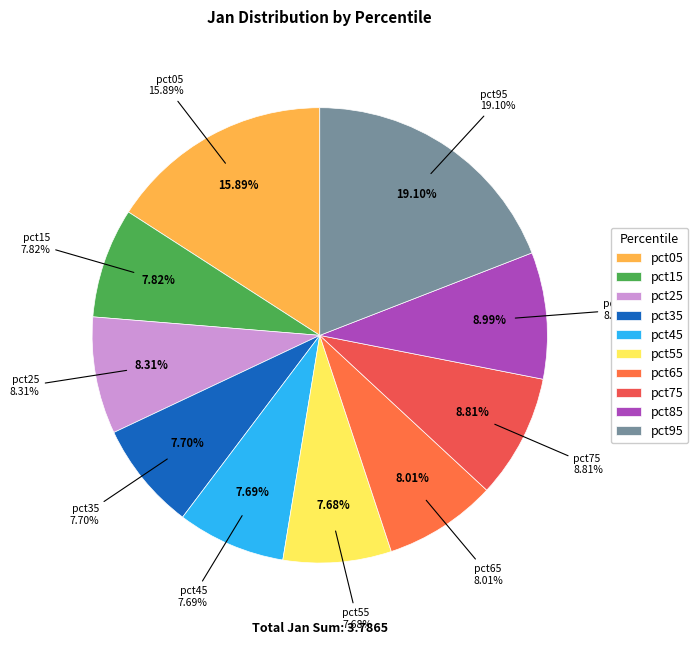

Is it true that pct95 is 19% of the pie?

True